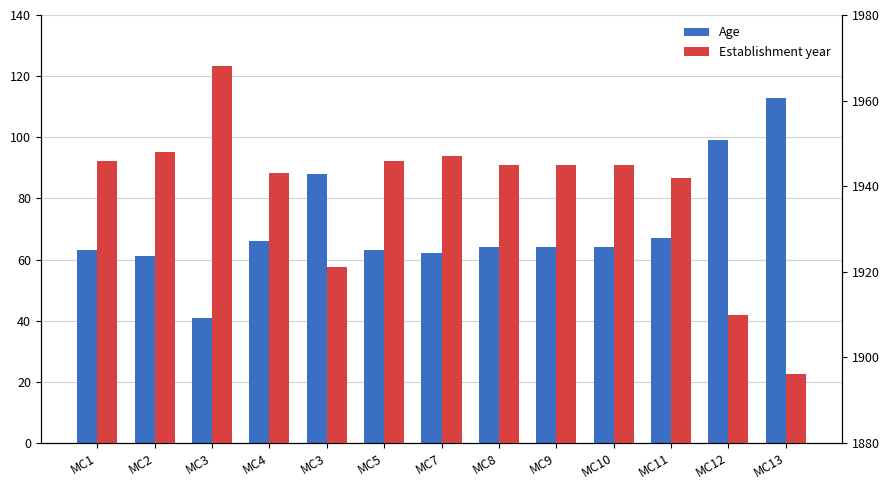

Reading left to right, extract all data points from this chart.

Age: 63	61	41	66	88	63	62	64	64	64	67	99	113
Establishment year: 1946	1948	1968	1943	1921	1946	1947	1945	1945	1945	1942	1910	1896